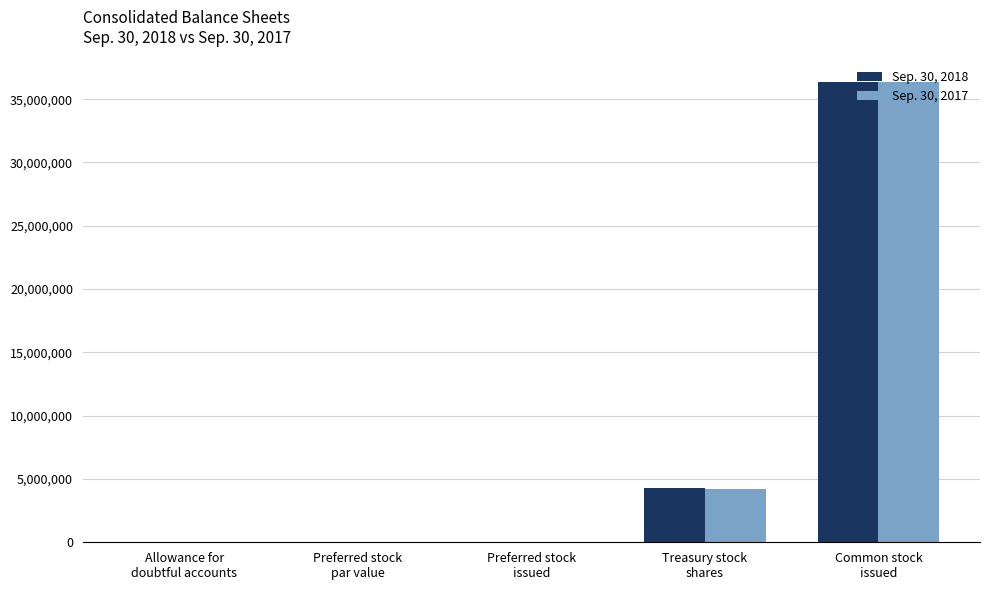

What are all the series names shown in the legend?

Sep. 30, 2018, Sep. 30, 2017